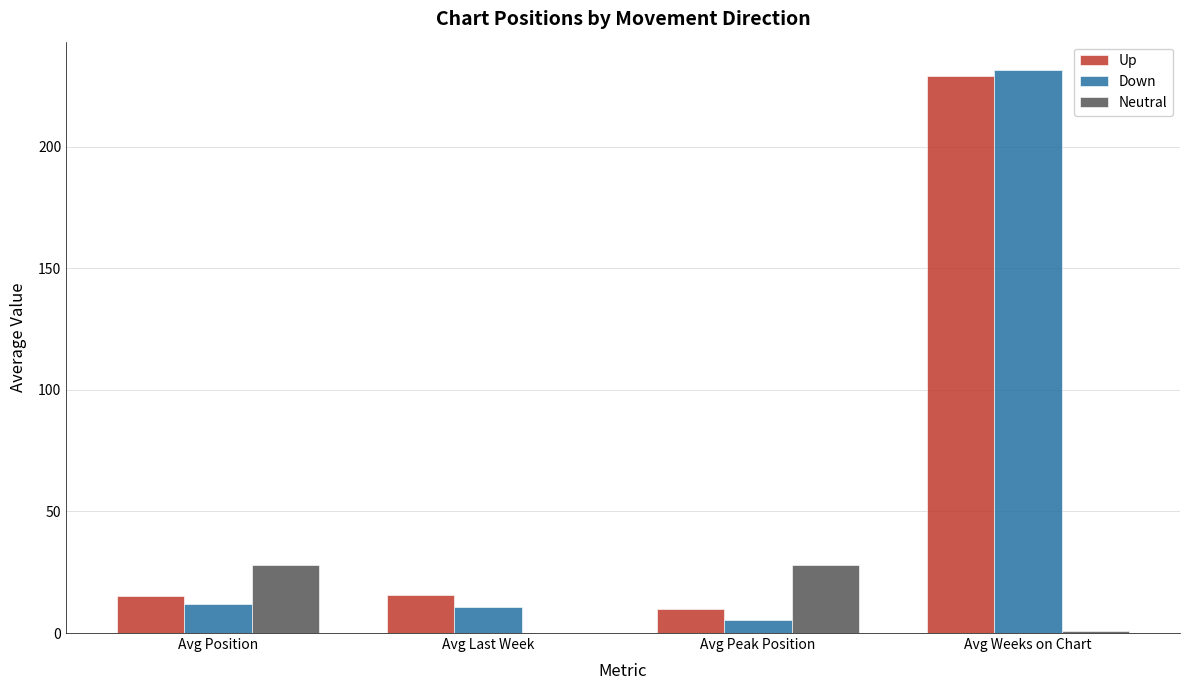

What is the sum of all Up values?

269.3